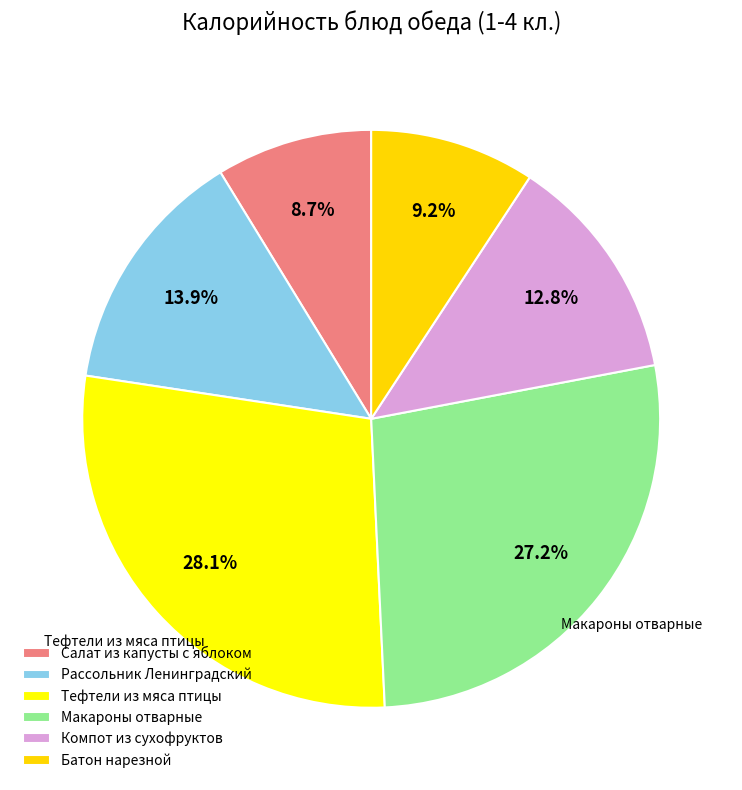

To the nearest percent, what is the difference between the largest and smallest slice percentages?

19%